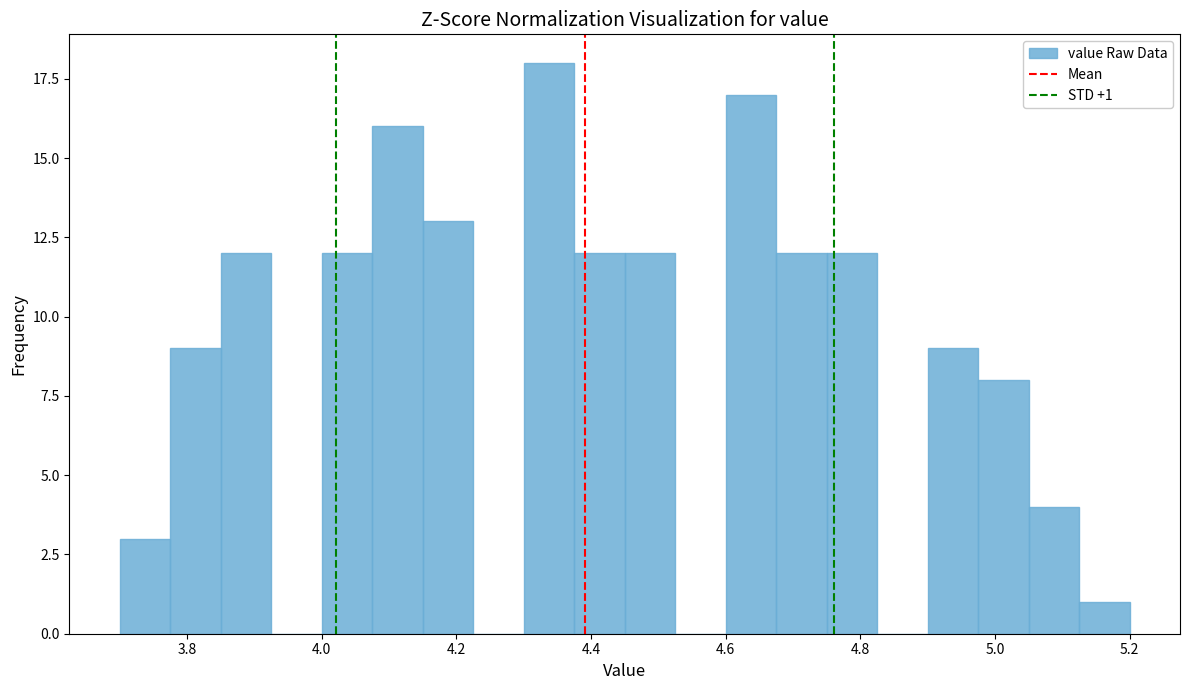

Around what value on the x-axis is the tallest bar? Give the approximate position of its centre, as read against the axis.

4.34